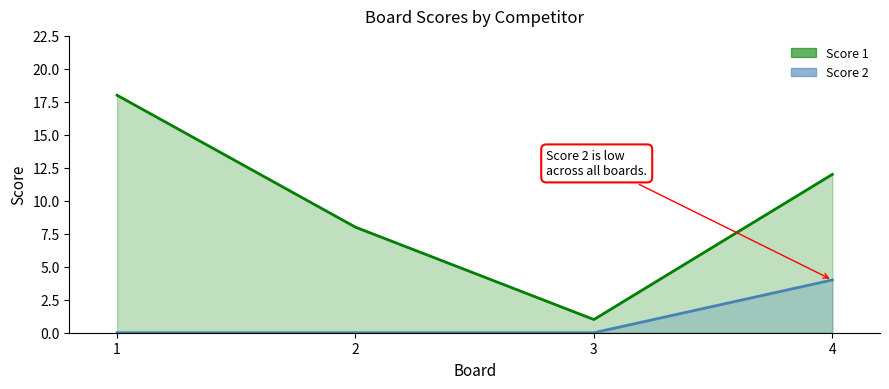

In Score 1, how many points are lower than both neighbors (excluding endpoints)?

1